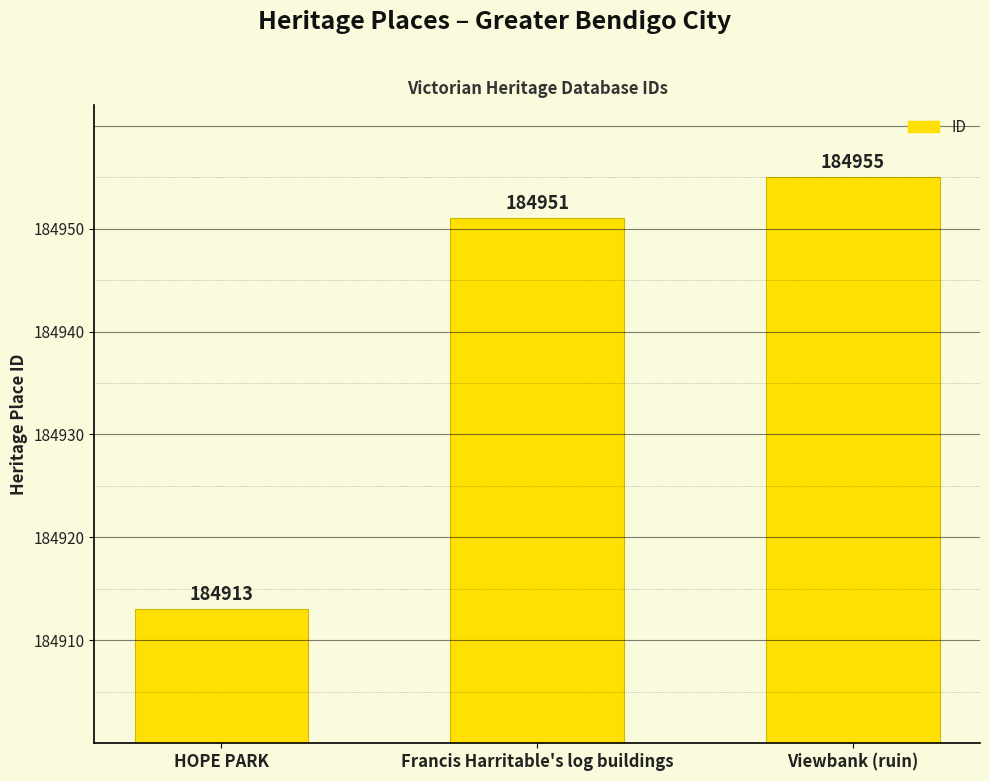

What is the ratio of the value at HOPE PARK to the value at Viewbank (ruin)?

1.0